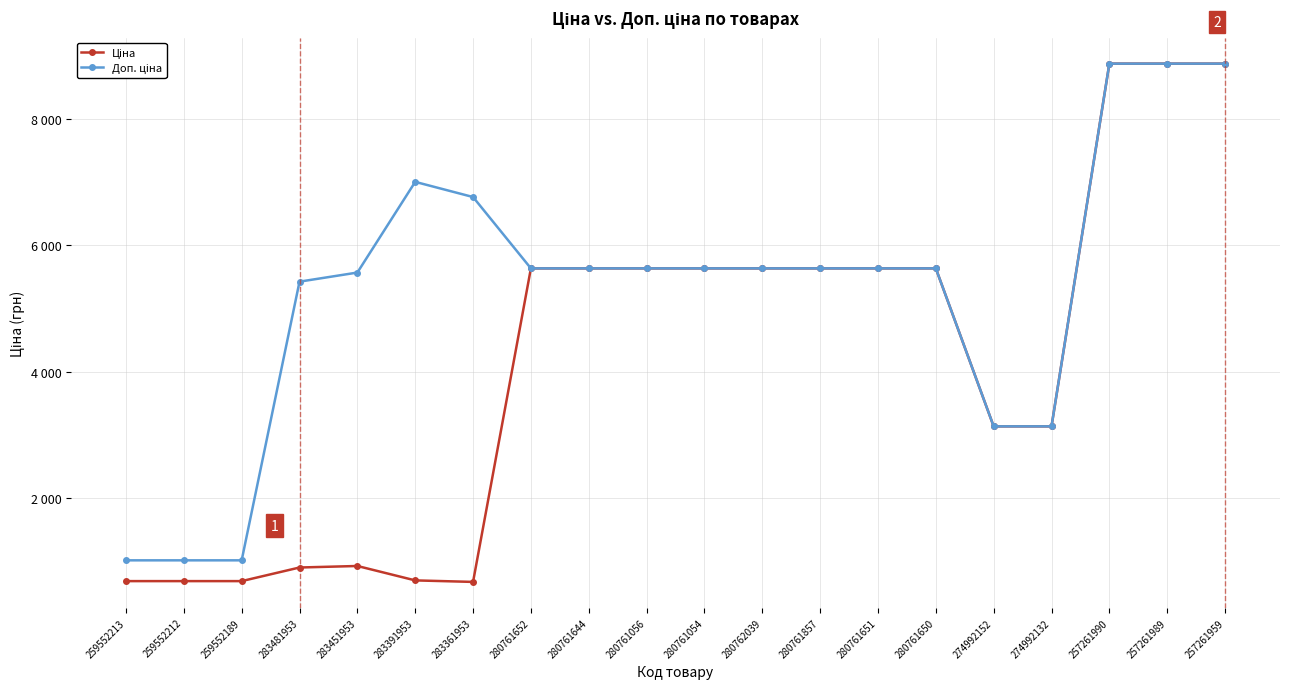

Where does the Ціна series first go above 5636?

257261990